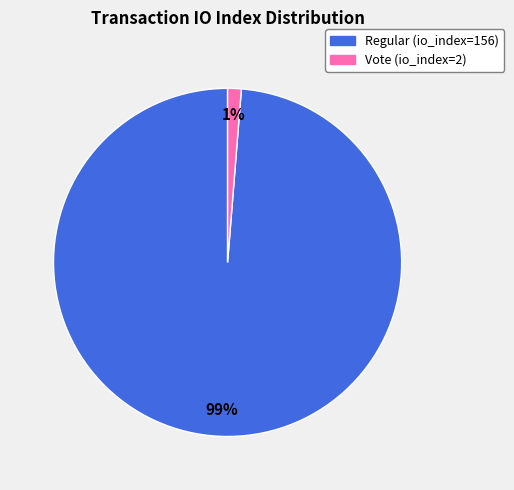

Is the sum of Regular (io_index=156) and Vote (io_index=2) greater than half?

Yes